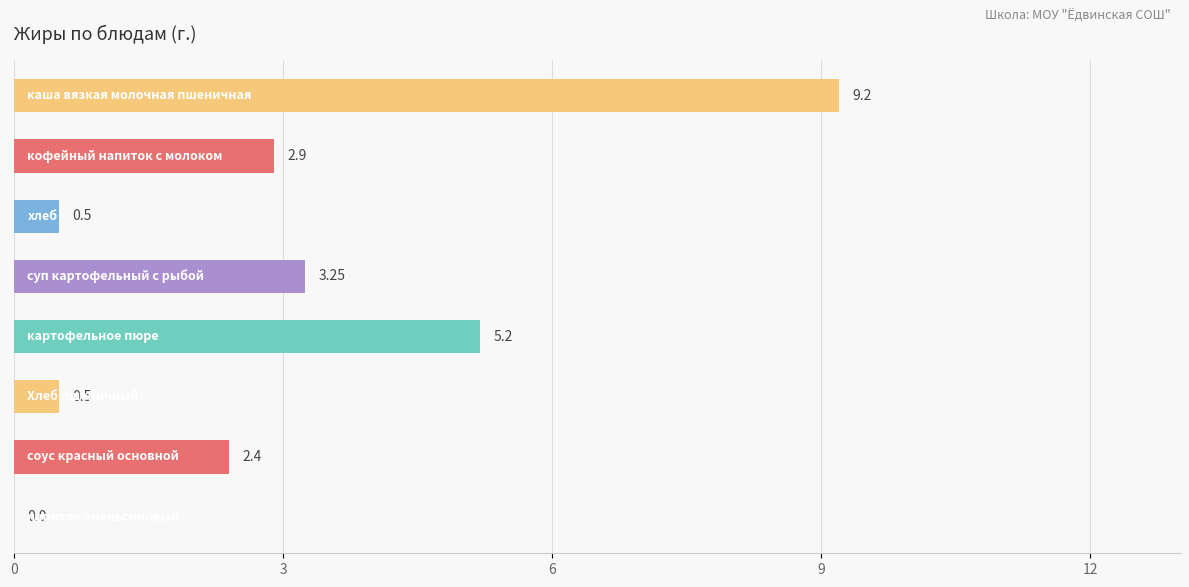

Count the number of categories in the chart.

8